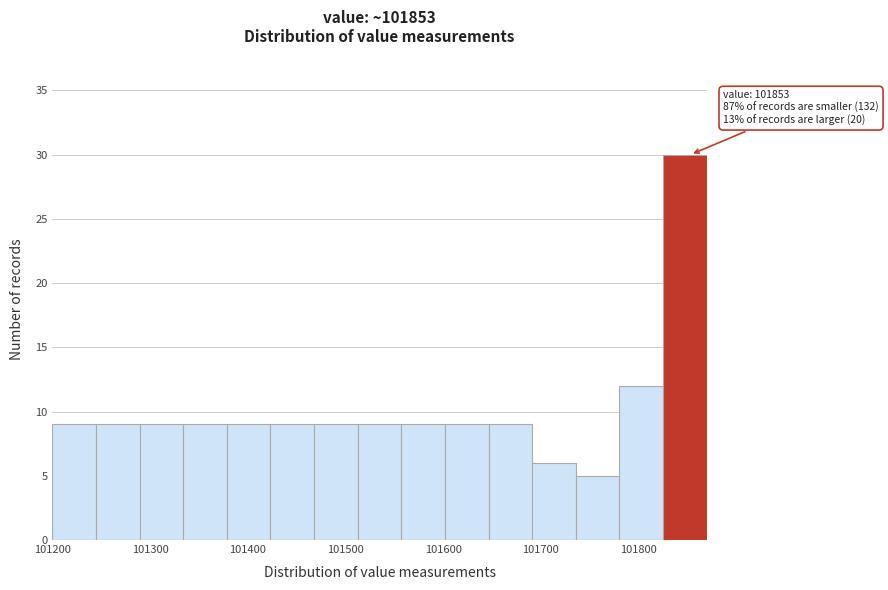

Over which range of the x-axis is the bar tallest?

101820 to 101870